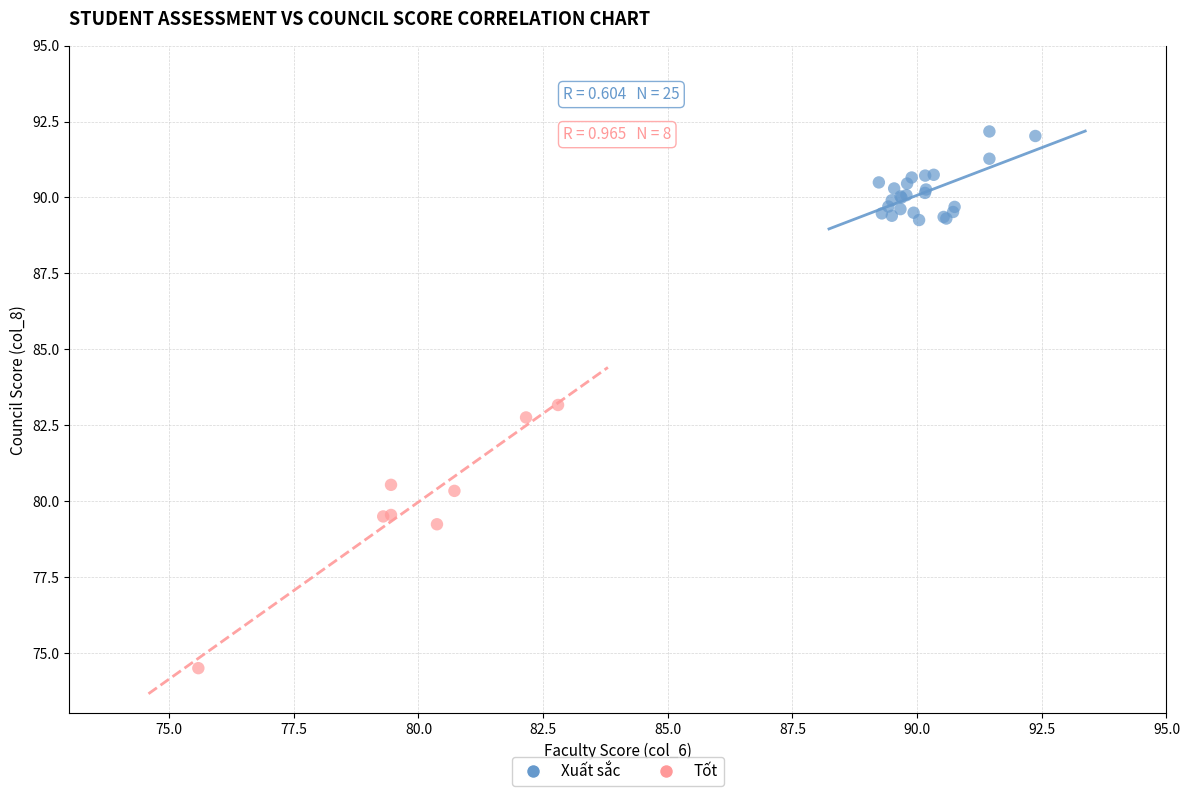

Which series reaches the maximum Y coordinate?

Xuất sắc